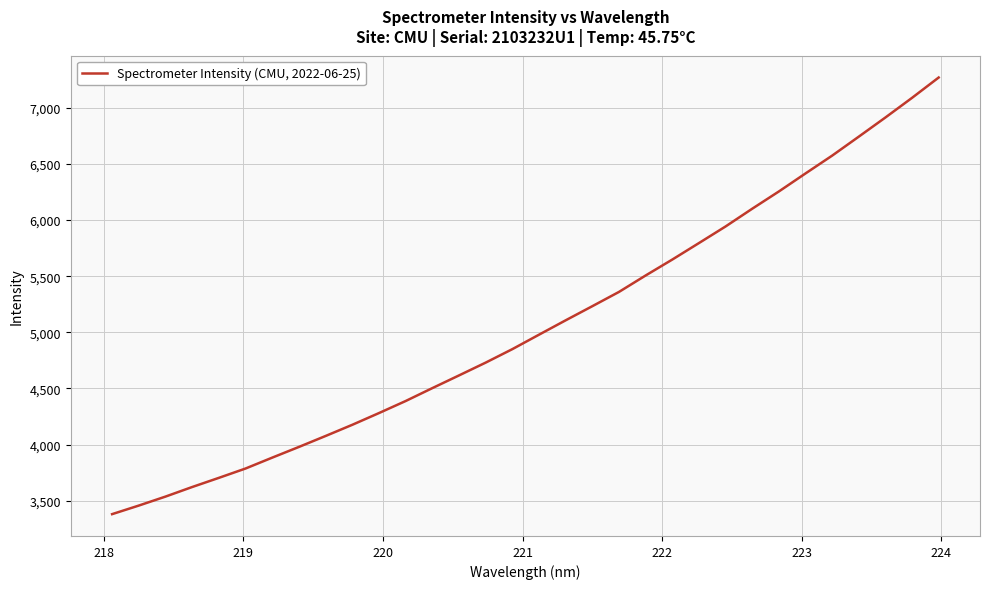

What is the greatest value displayed?

7268.5